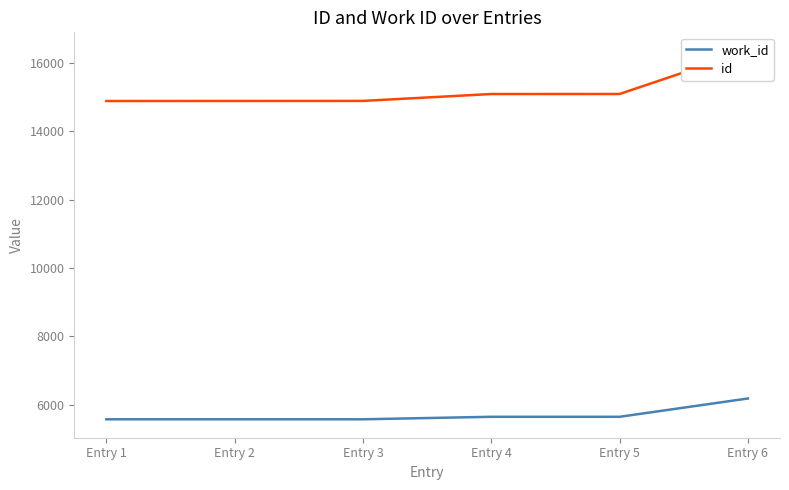

What is the sum of the id values at Entry 1 and Entry 5?

29984